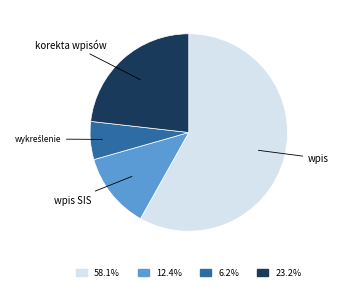

Is there any slice that represents more than half of the pie?

Yes